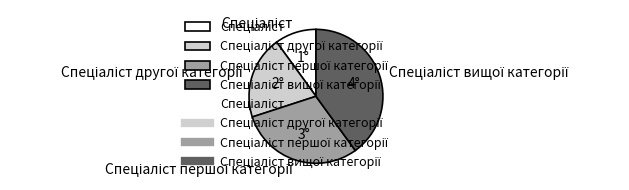

Is there any slice that represents more than half of the pie?

No